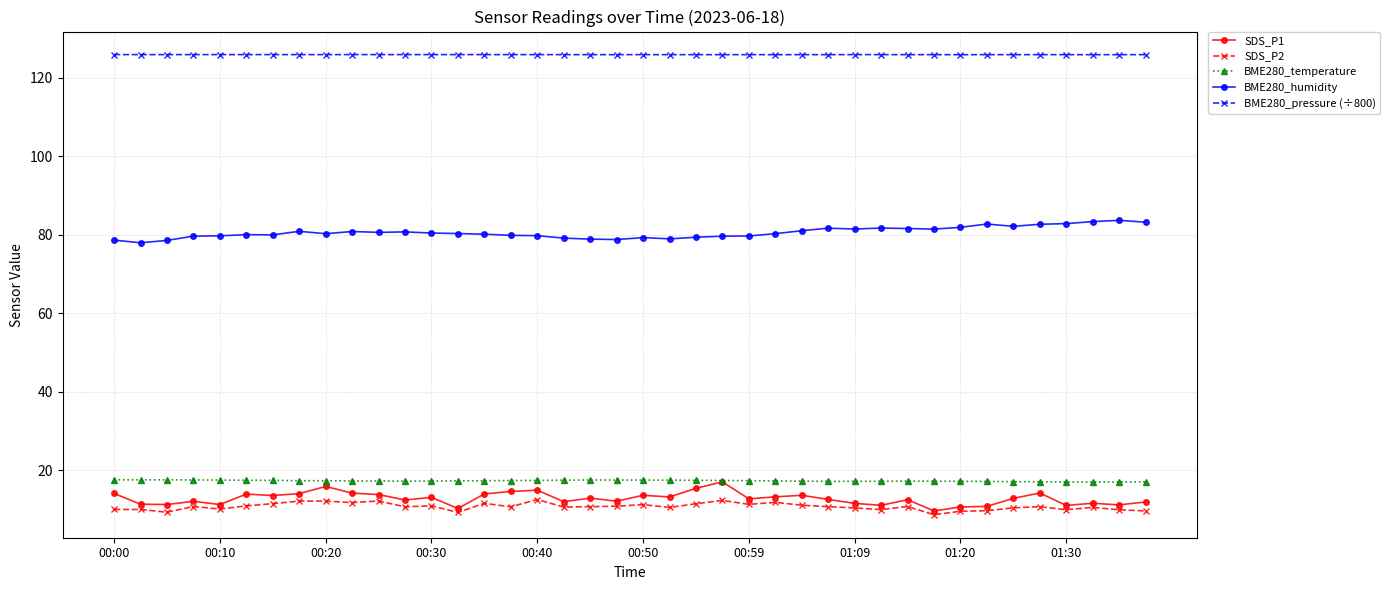

What is the average value of the SDS_P2 series?

10.7